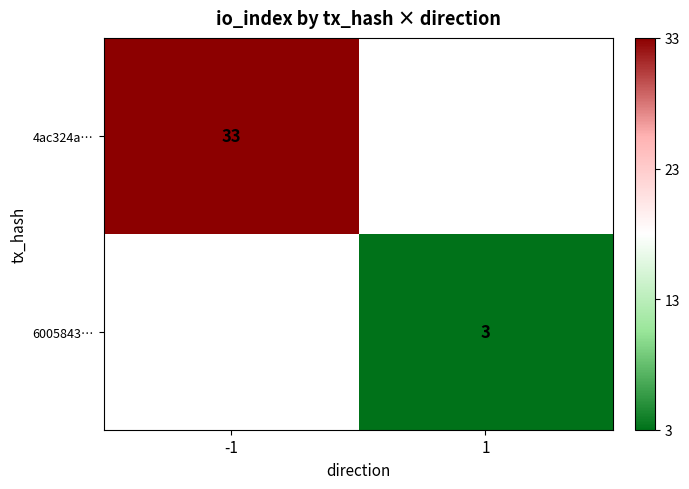

The 6005843… series shows 1 at 1. True or false?

False